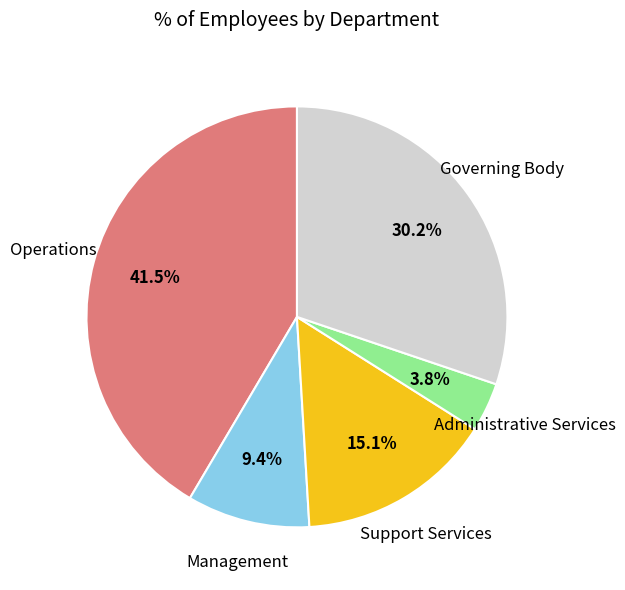

True or false: Administrative Services accounts for 4% of the total.

True